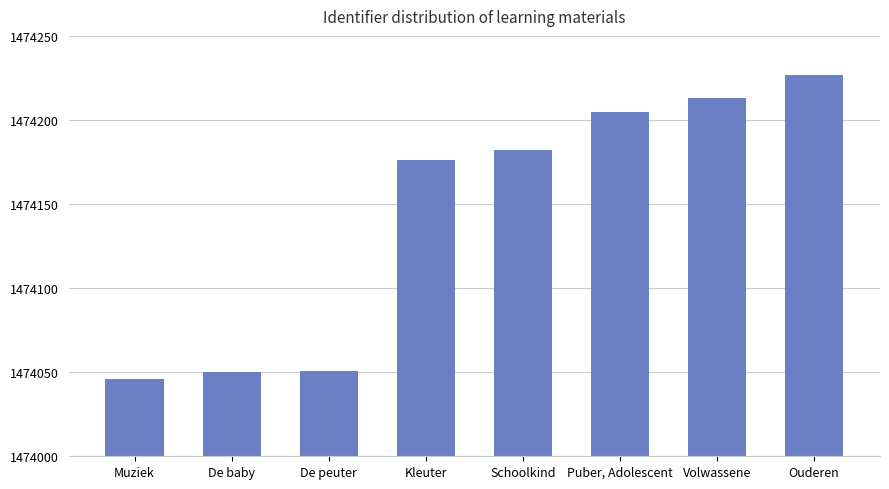

Reading left to right, what are all the values shown in this chart?

Muziek=1474046	De baby=1474050	De peuter=1474051	Kleuter=1474176	Schoolkind=1474182	Puber, Adolescent=1474205	Volwassene=1474213	Ouderen=1474227